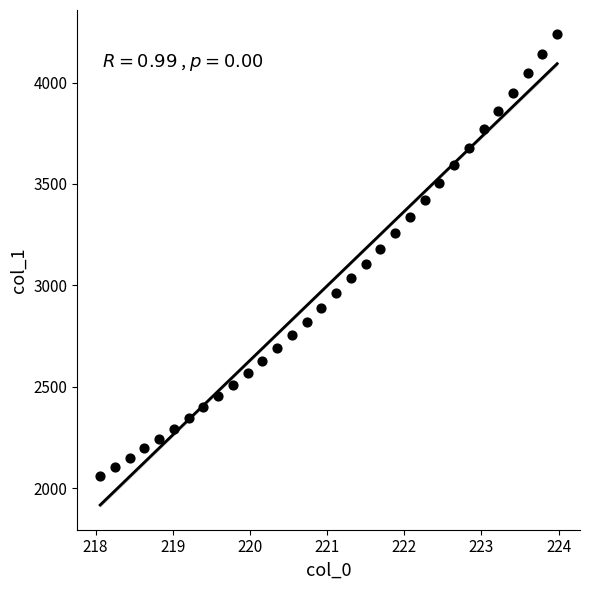

What is the range of Y values (max minus min)?

2179.3